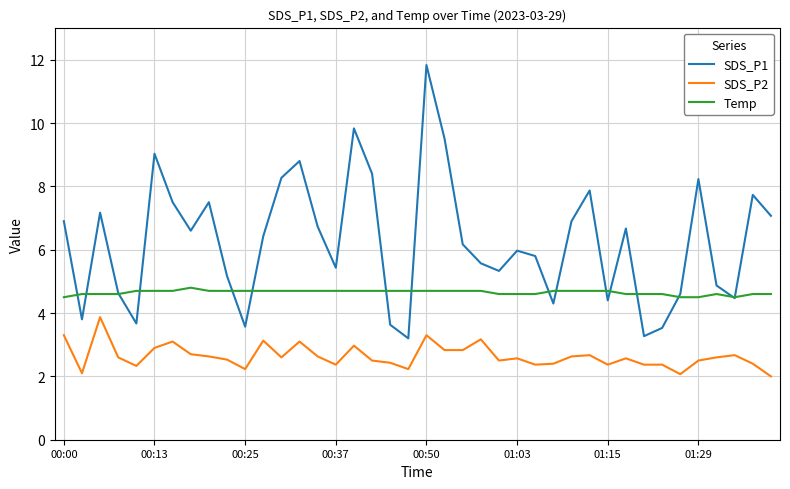

Which series has the largest total across all categories?

SDS_P1